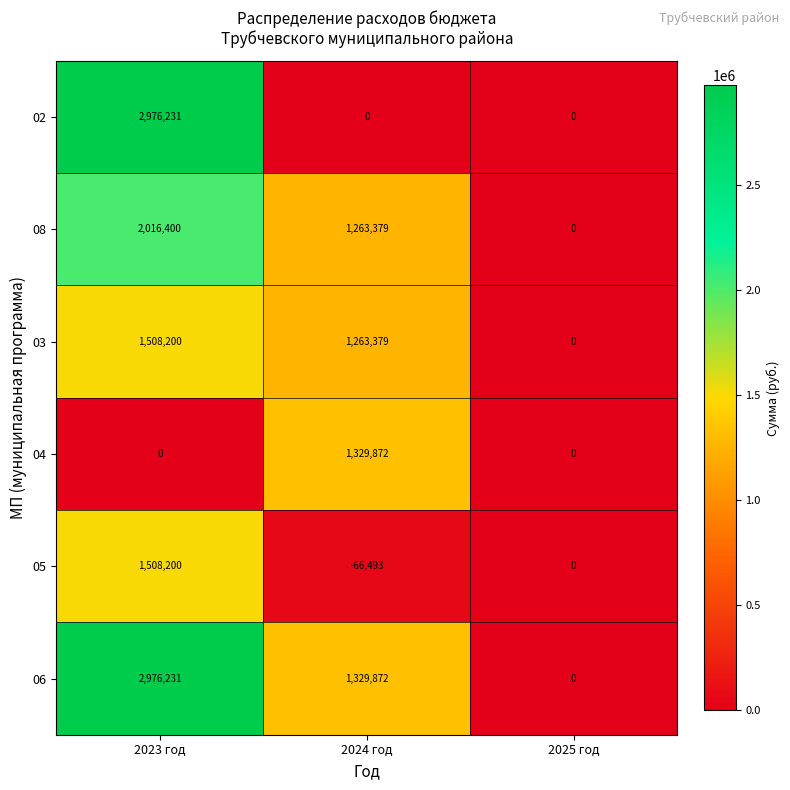

What is the difference between the 06 values at 2024 год and 2025 год?

1329872